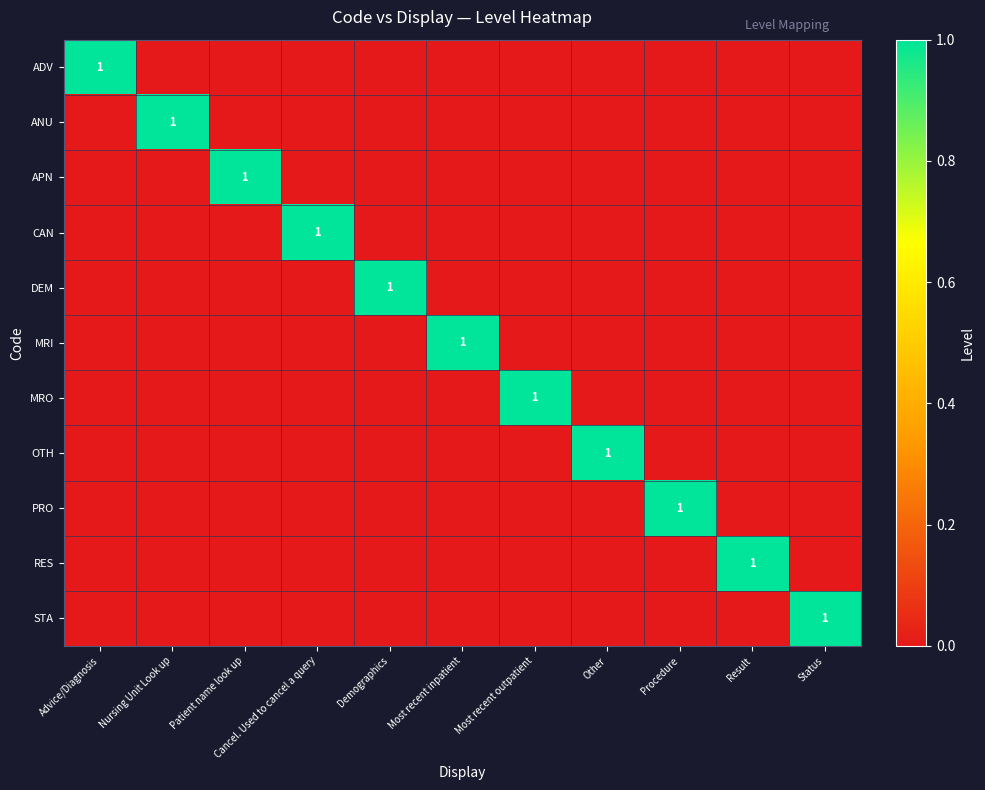

Between Patient name look up and Nursing Unit Look up, which is larger?

Patient name look up